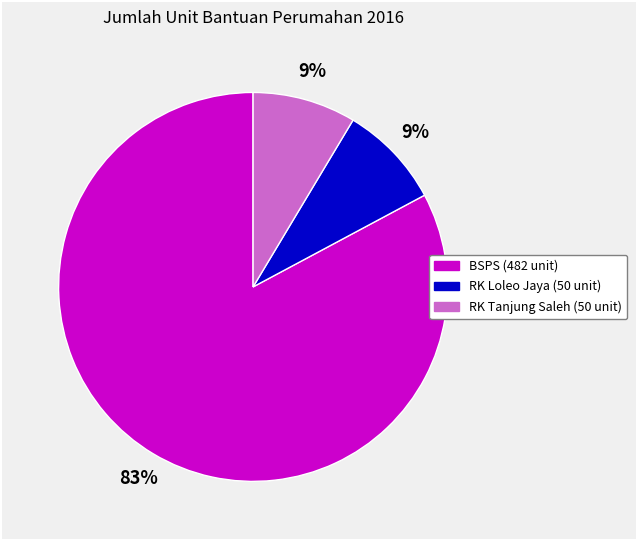

Does any single category account for the majority?

Yes